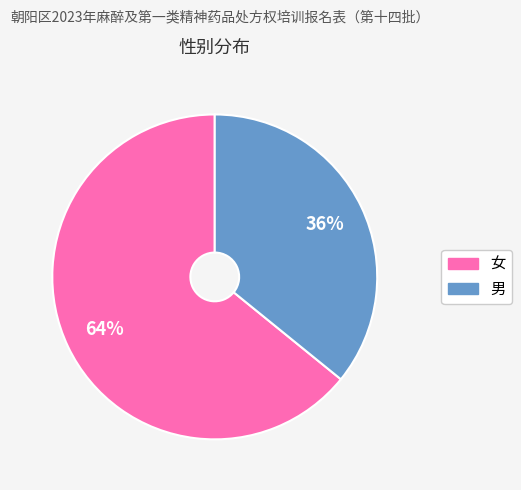

How many slices are in this pie chart?

2